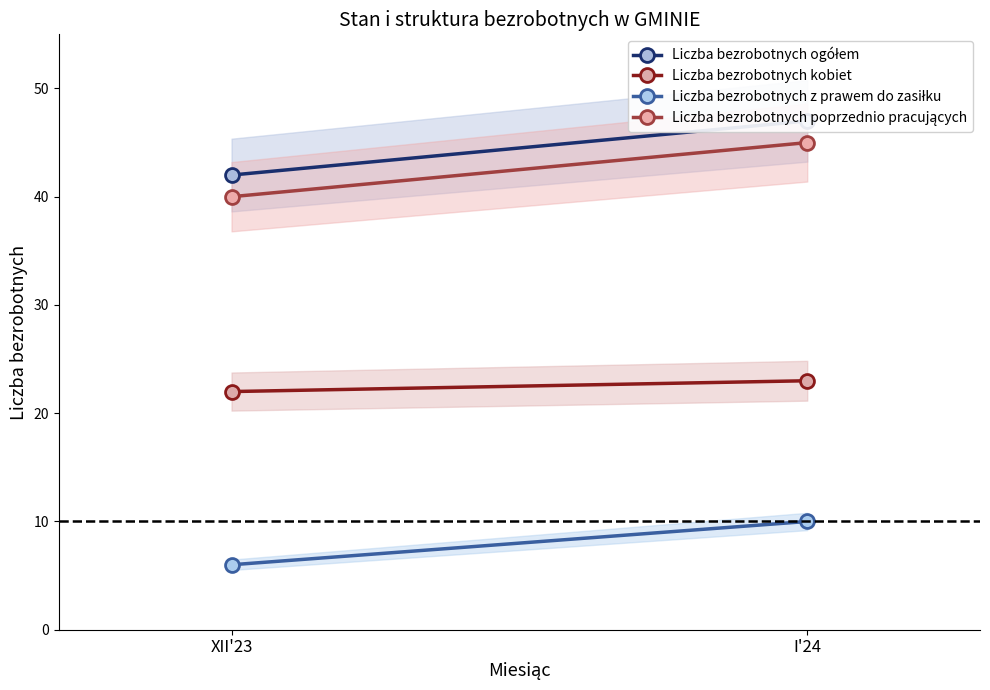

Which series has the largest total across all categories?

Liczba bezrobotnych ogółem